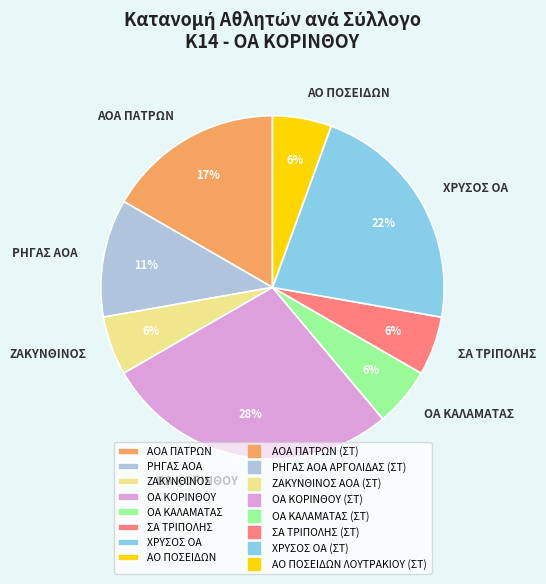

Is the sum of ΟΑ ΚΑΛΑΜΑΤΑΣ and ΡΗΓΑΣ ΑΟΑ greater than half?

No